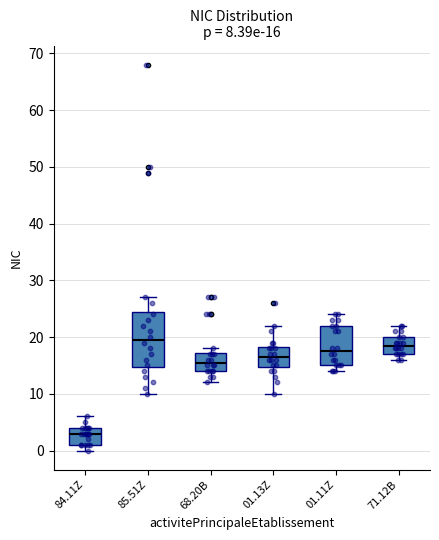

Which box is the tallest, from its lower edge to its upper edge?

85.51Z